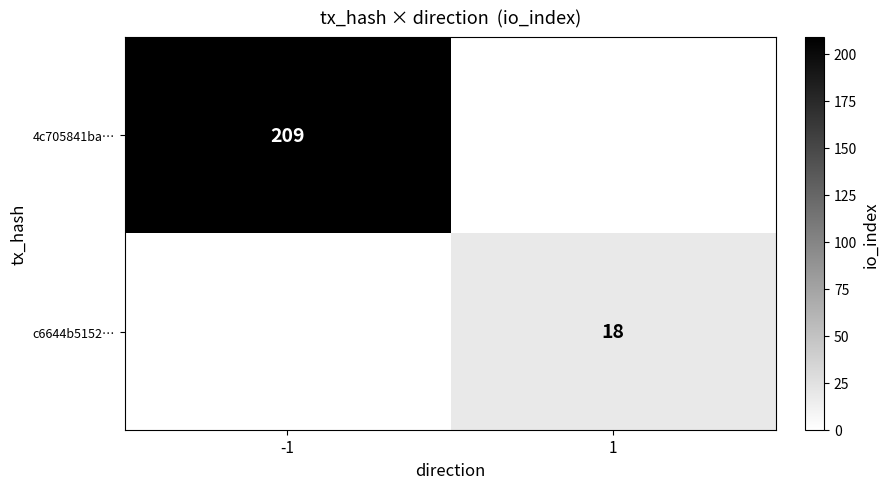

The c6644b5152… series shows 18 at 1. True or false?

True